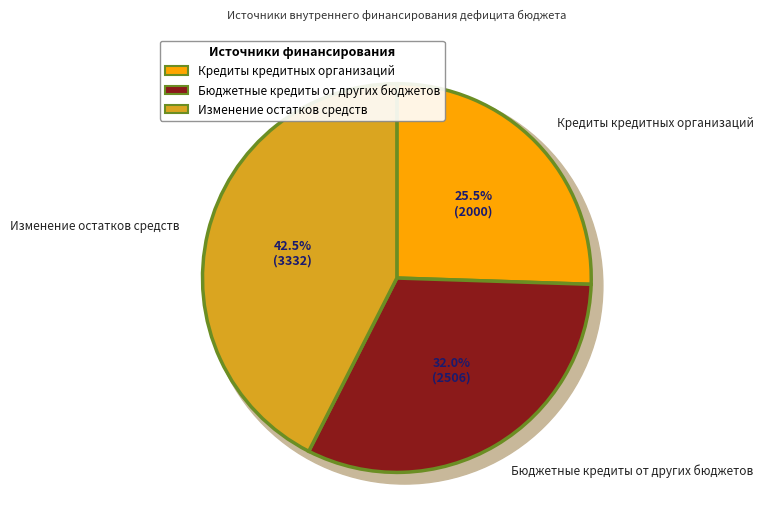

Is there any slice that represents more than half of the pie?

No